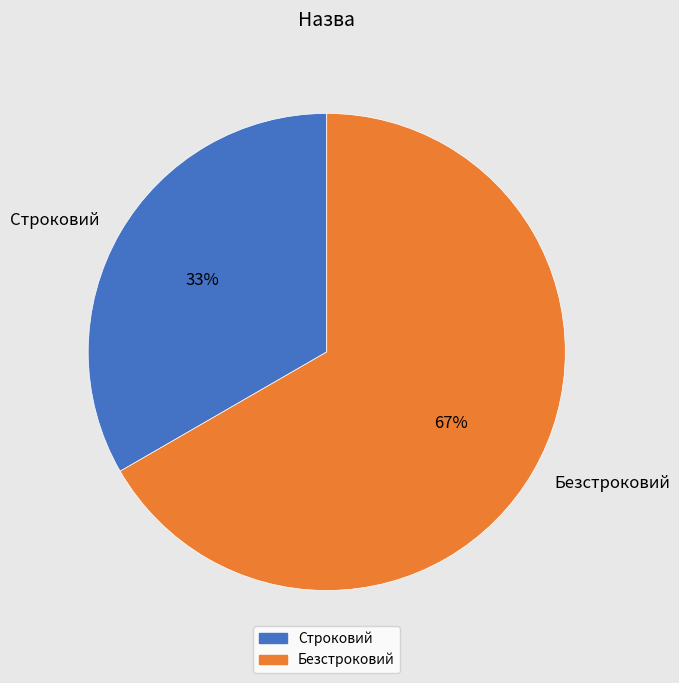

What is the smallest slice in the pie chart?

Строковий